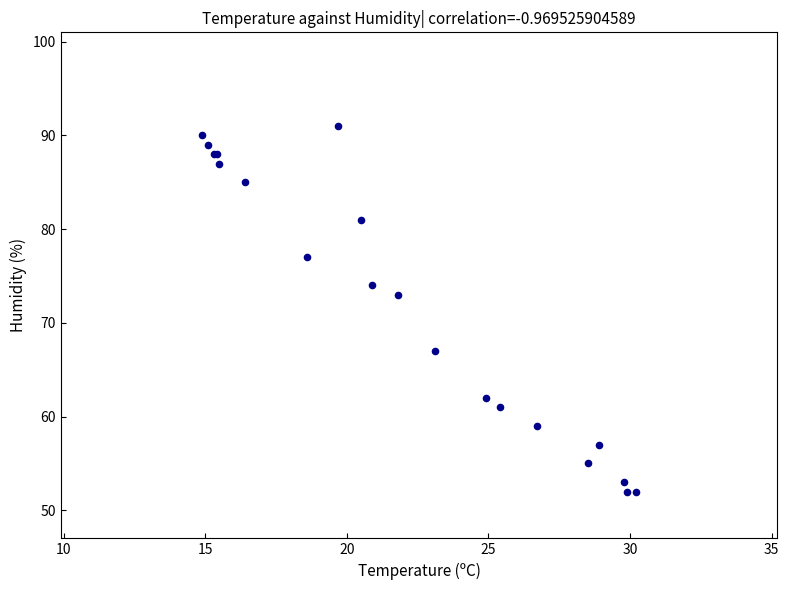

What Y value in the scatter plot is closest to 71?

73